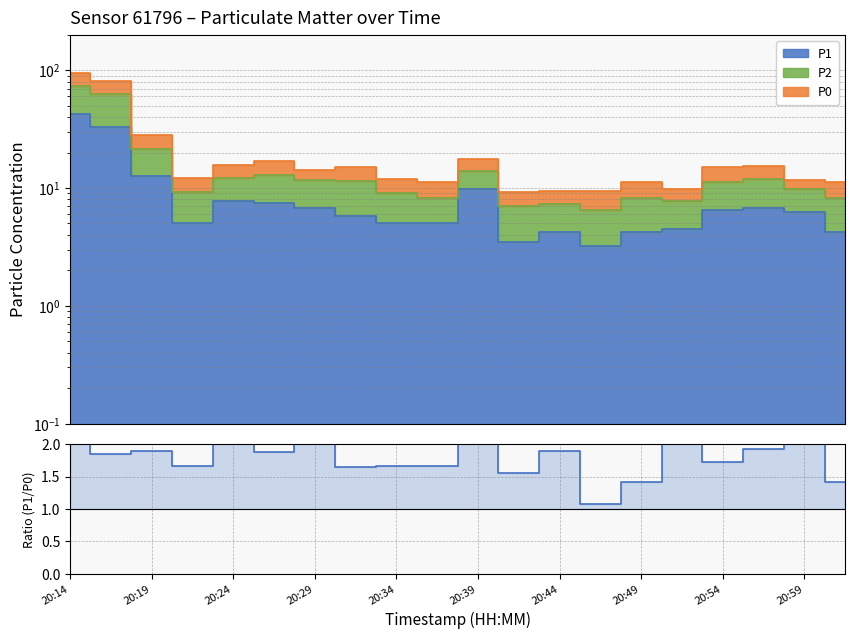

What value does the data have at 20:44?

1.9